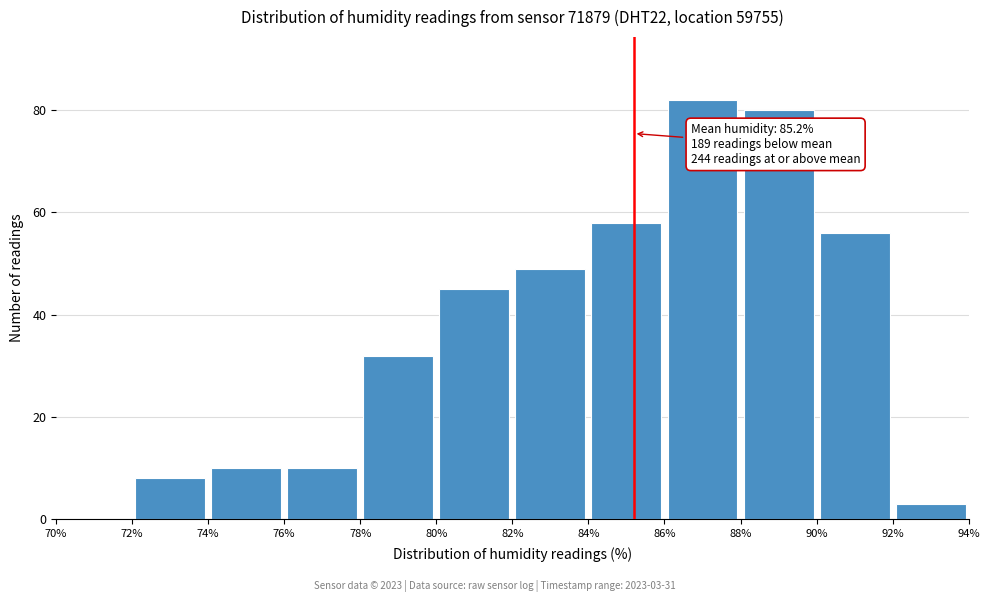

Over which range of the x-axis is the bar tallest?

86% to 88%